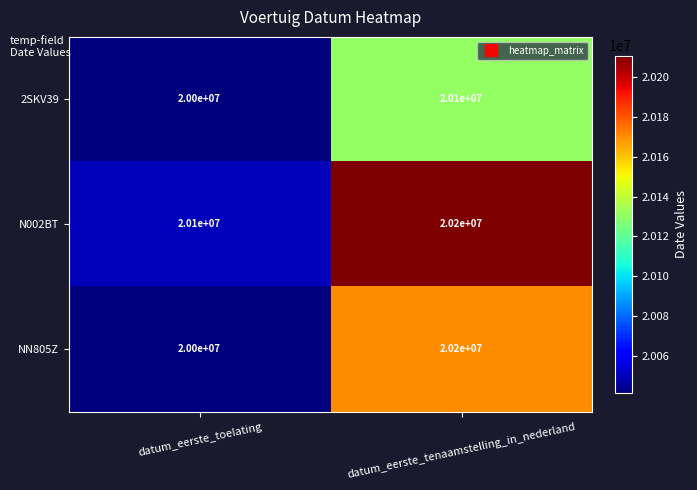

At how many categories does at least one series exceed 20088244?

2